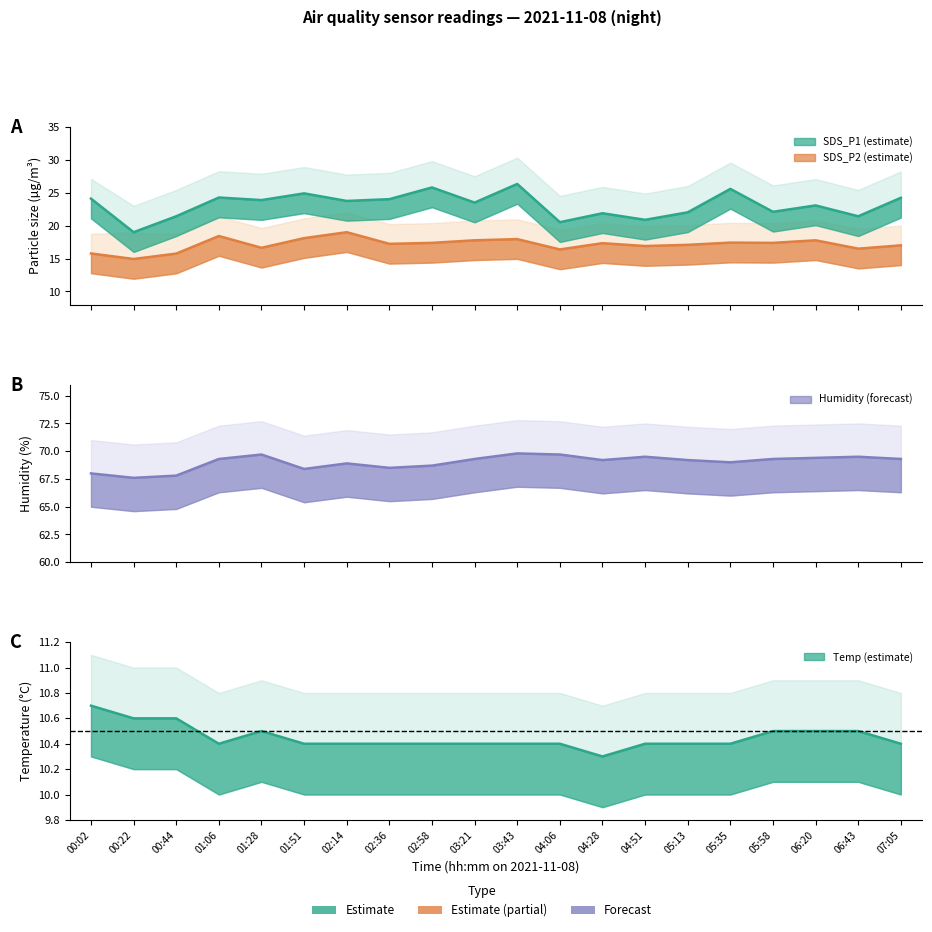

Reading right to left, what are all the values shown in this chart?

SDS_P1: 24.2	21.4	23.1	22.1	25.6	22.0	20.9	21.9	20.5	26.3	23.5	25.8	24.0	23.8	24.9	23.9	24.3	21.4	19.0	24.1
SDS_P2: 17.0	16.5	17.8	17.4	17.4	17.1	16.9	17.3	16.4	17.9	17.8	17.4	17.2	19.0	18.1	16.6	18.4	15.8	14.9	15.8
Temp: 10.4	10.5	10.5	10.5	10.4	10.4	10.4	10.3	10.4	10.4	10.4	10.4	10.4	10.4	10.4	10.5	10.4	10.6	10.6	10.7
Humidity: 69.3	69.5	69.4	69.3	69.0	69.2	69.5	69.2	69.7	69.8	69.3	68.7	68.5	68.9	68.4	69.7	69.3	67.8	67.6	68.0